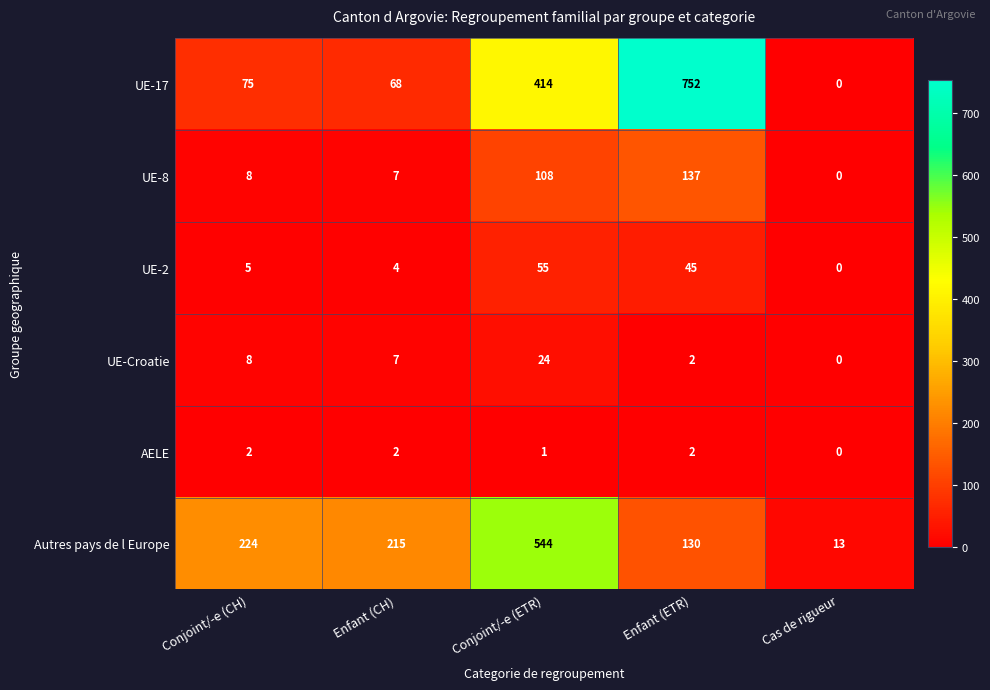

How many values in the Autres pays de l Europe series are below 215?

2